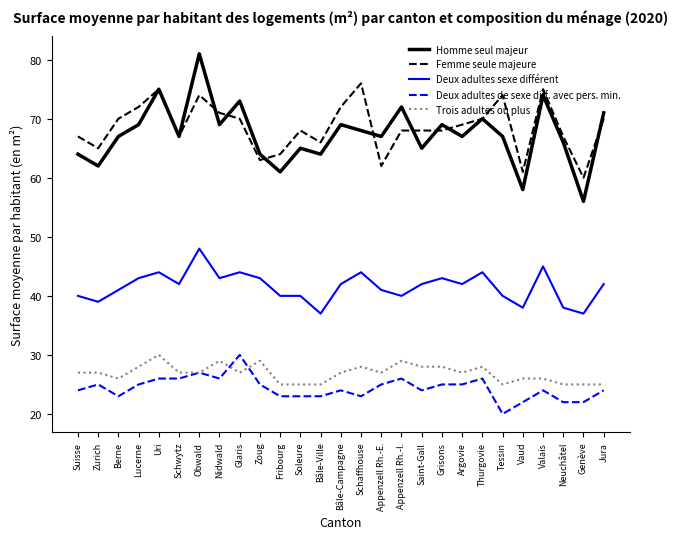

At which category does Trois adultes ou plus reach its first local valley?

Berne